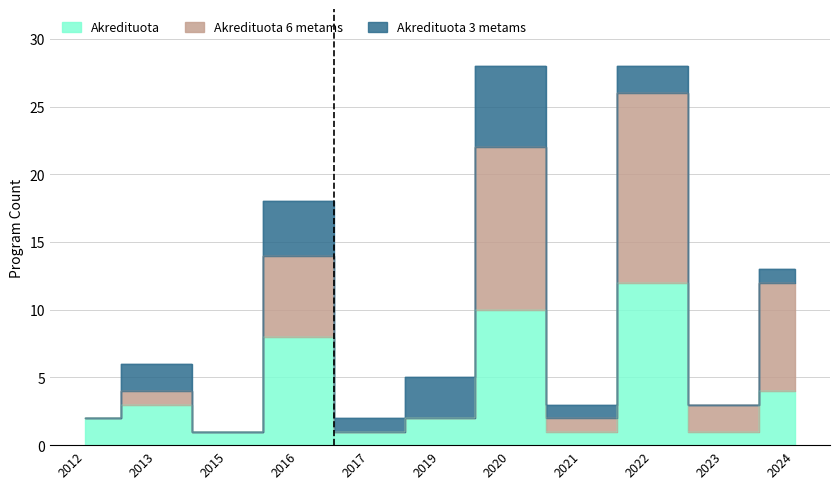

Which category has the lowest value in the Akredituota series?

2015